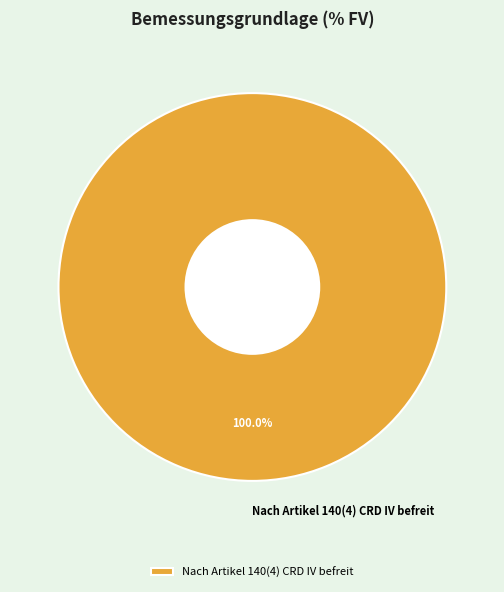

Does Nach Artikel 140(4) CRD IV befreit account for over 50% of the chart?

Yes